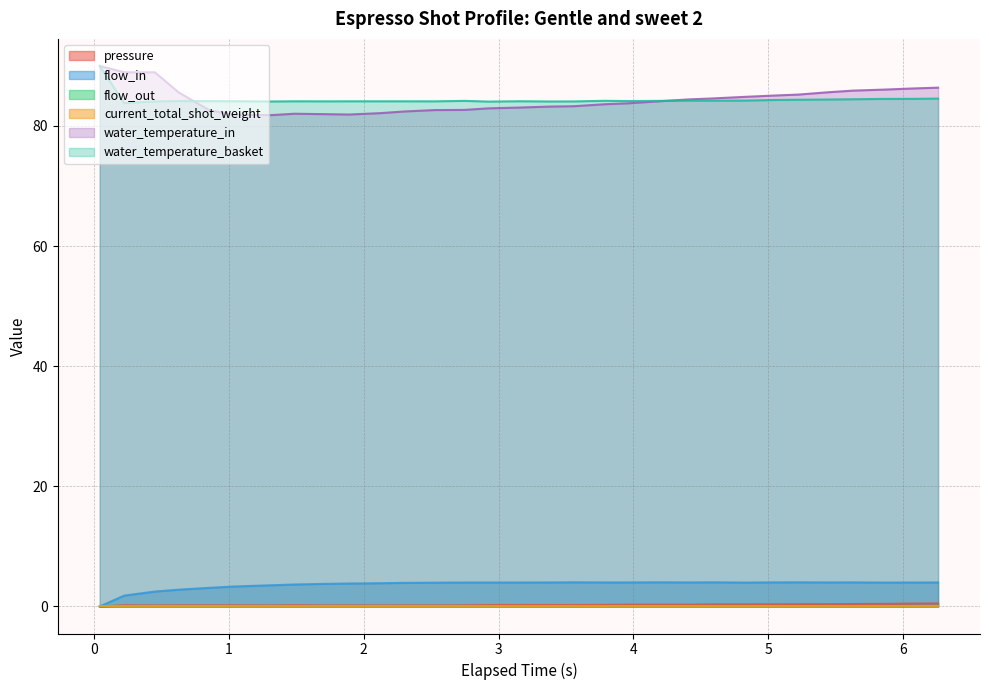

Does the chart have visible grid lines?

Yes